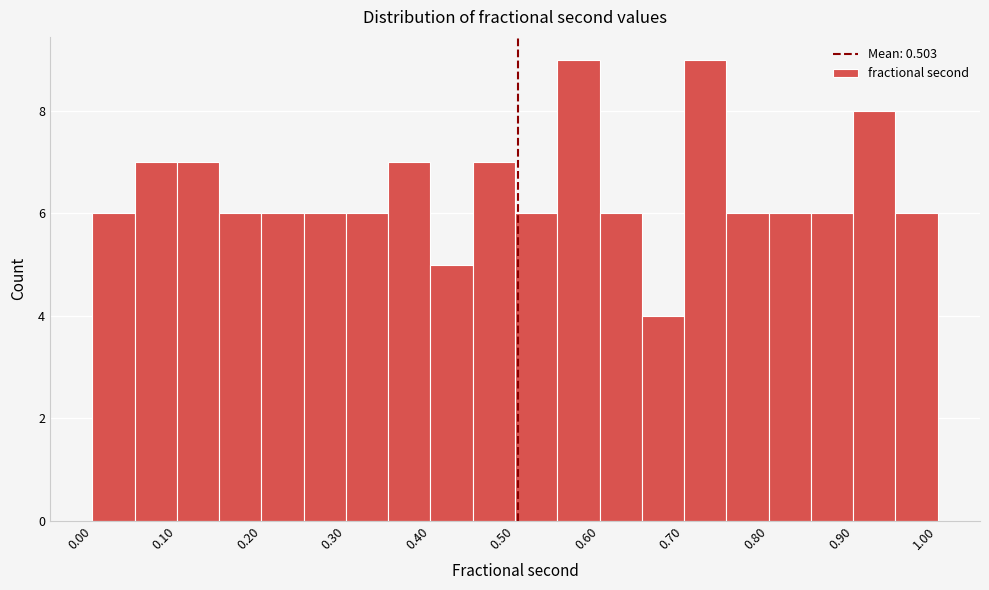

Reading left to right, list every bar in this chart as the range it spans on the x-axis followed by its height. Neither the bar edges nor the heights are printed on the chart, so give them approximately, as read against the axes.

0.00 to 0.05: 6
0.05 to 0.10: 7
0.10 to 0.15: 7
0.15 to 0.20: 6
0.20 to 0.25: 6
0.25 to 0.30: 6
0.30 to 0.35: 6
0.35 to 0.40: 7
0.40 to 0.45: 5
0.45 to 0.50: 7
0.50 to 0.55: 6
0.55 to 0.60: 9
0.60 to 0.65: 6
0.65 to 0.70: 4
0.70 to 0.75: 9
0.75 to 0.80: 6
0.80 to 0.85: 6
0.85 to 0.90: 6
0.90 to 0.95: 8
0.95 to 1.00: 6